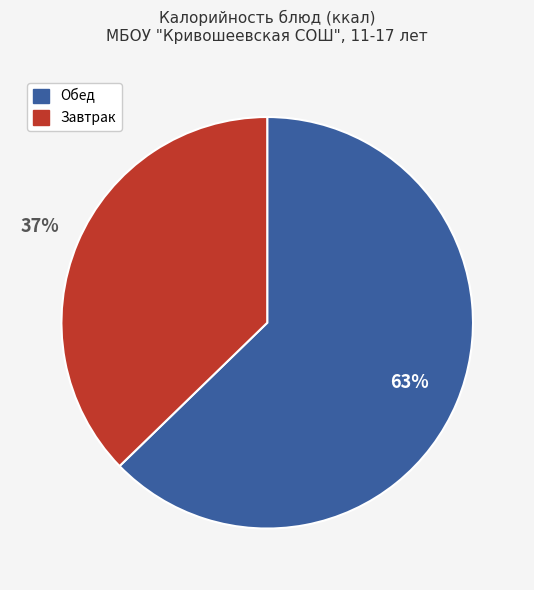

Is there any slice that represents more than half of the pie?

Yes